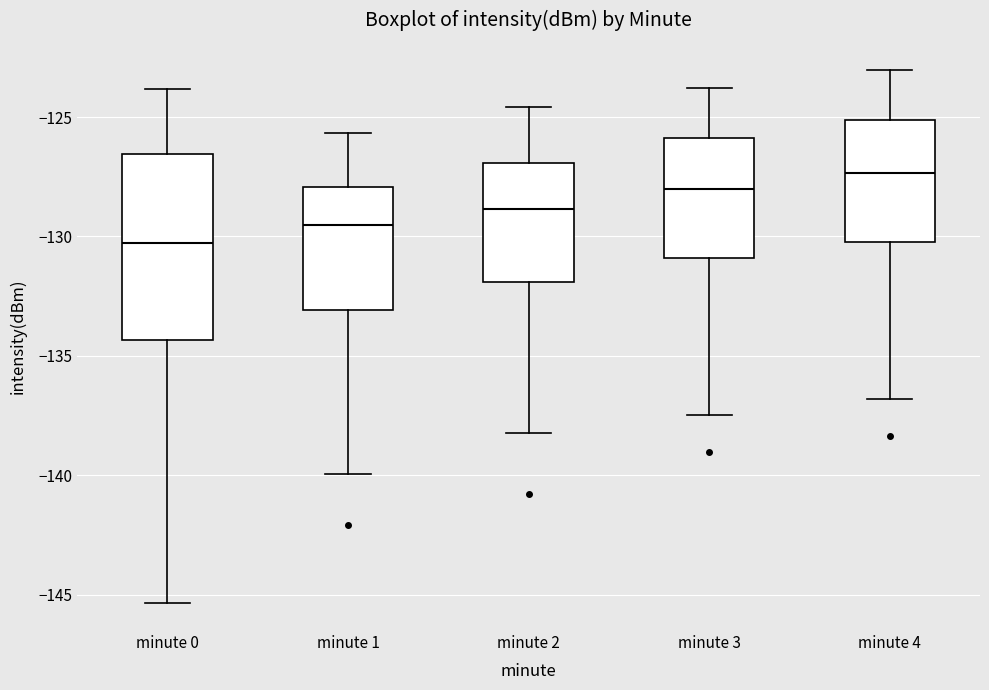

Reading left to right, transcribe this box plot: for each box, give where its median line is, the range the box spans, and where its two whiskers end, as read against the y-axis. The values are not printed on the chart, so give them approximately, as read against the axis.

minute 0: median -130.5, box -134.5 to -126.5, whiskers -145.5 to -124.0
minute 1: median -129.5, box -133.0 to -128.0, whiskers -140.0 to -125.5
minute 2: median -129.0, box -132.0 to -127.0, whiskers -138.0 to -124.5
minute 3: median -128.0, box -131.0 to -126.0, whiskers -137.5 to -124.0
minute 4: median -127.5, box -130.0 to -125.0, whiskers -137.0 to -123.0